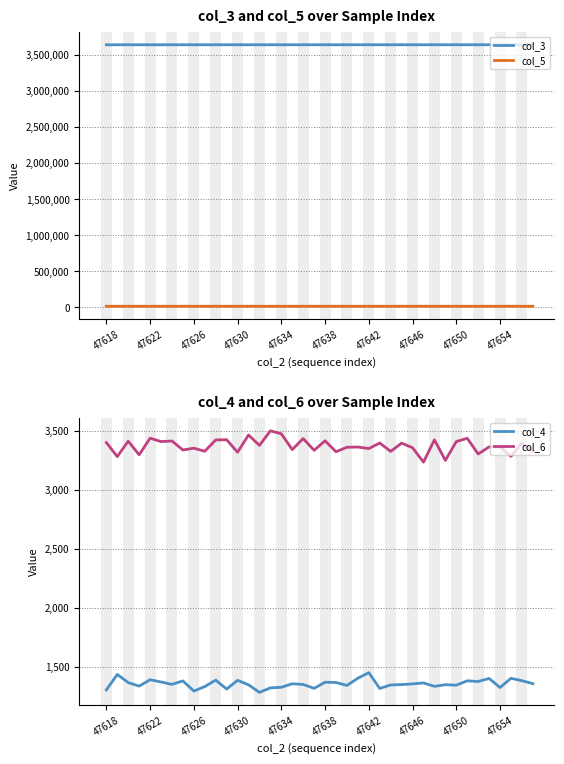

The value of col_3 at 47638 is 1755529. True or false?

False